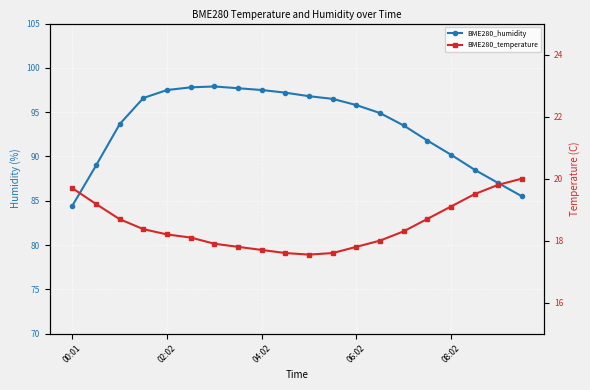

The value of BME280_temperature at 15 is 18.7. True or false?

True